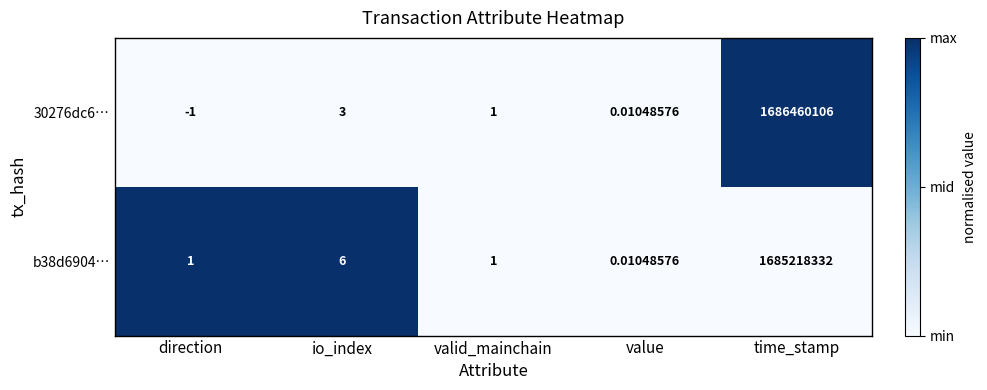

At which label is 30276dc6… closest to 843230052?

io_index